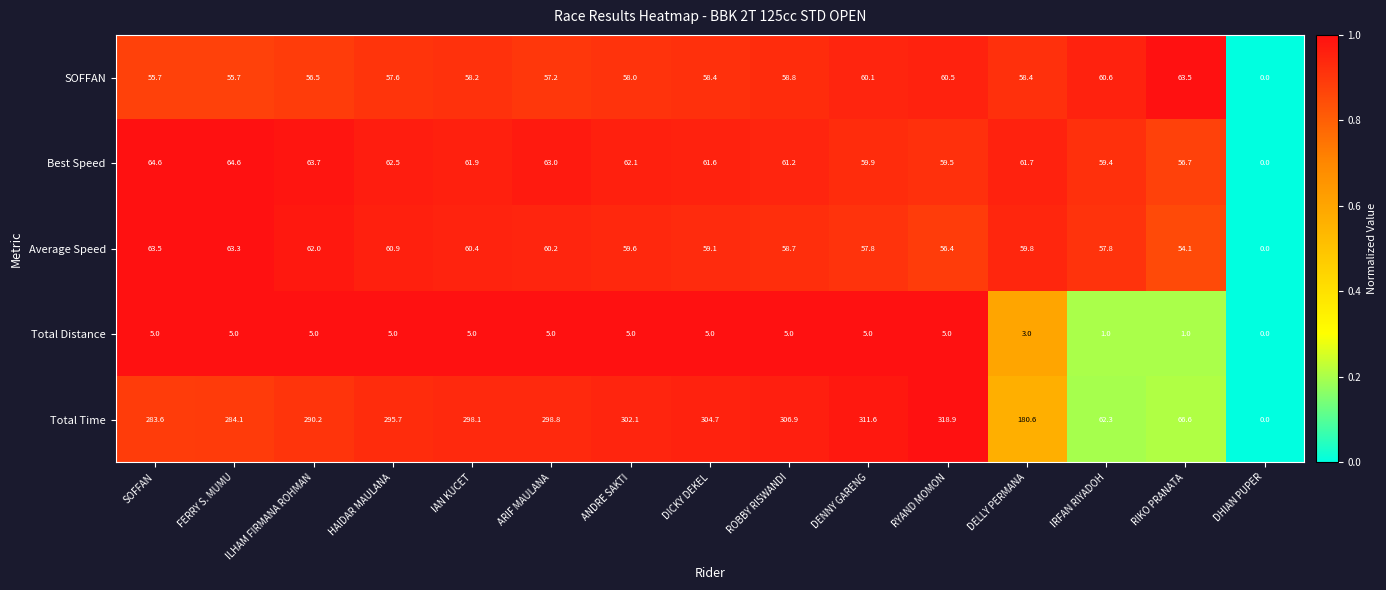

What is the total value across all series at DELLY PERMANA?

363.5